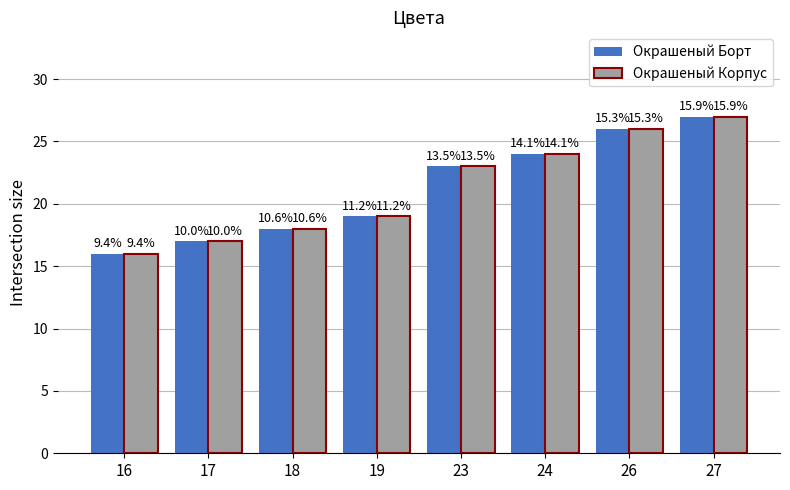

How many bars are there in each group?

2